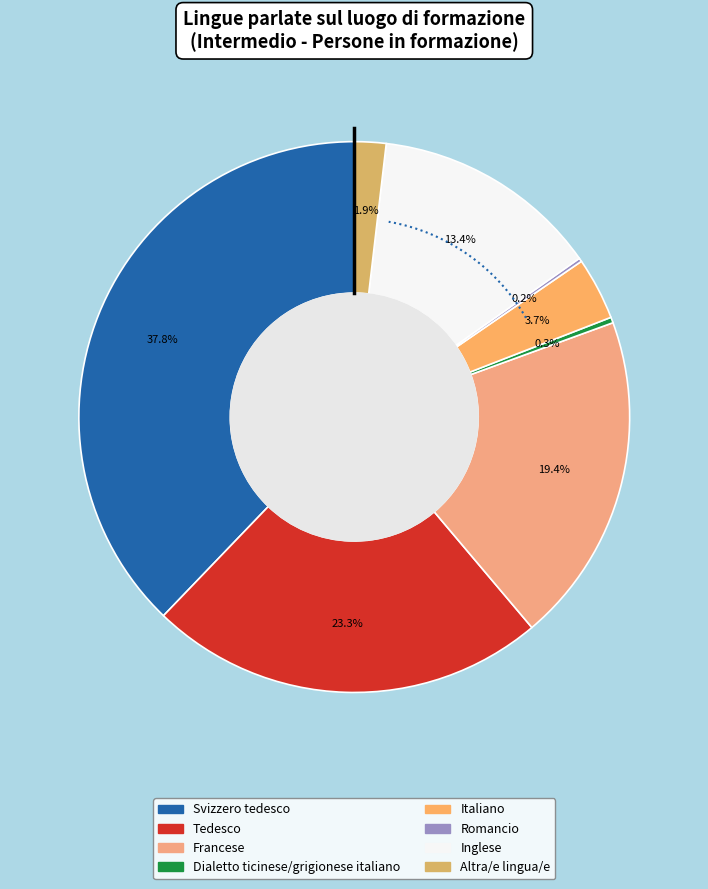

To the nearest percent, what is the combined percentage of Tedesco and Altra/e lingua/e?

25%